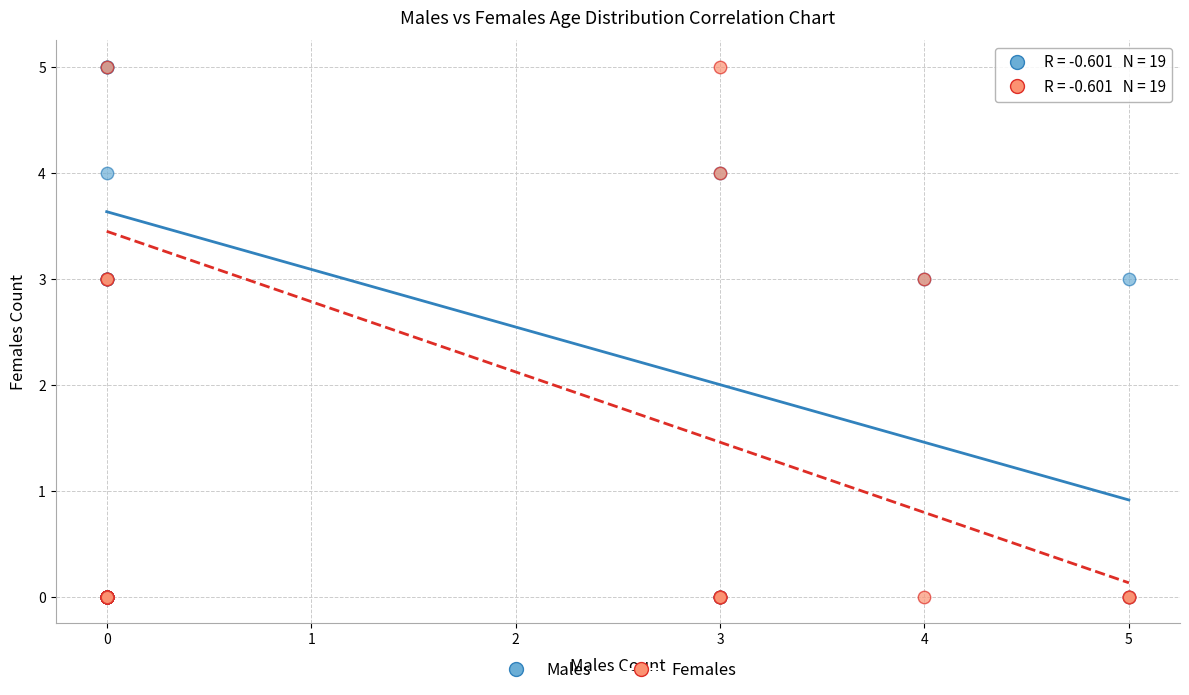

What are all the series names shown in the legend?

Males, Females